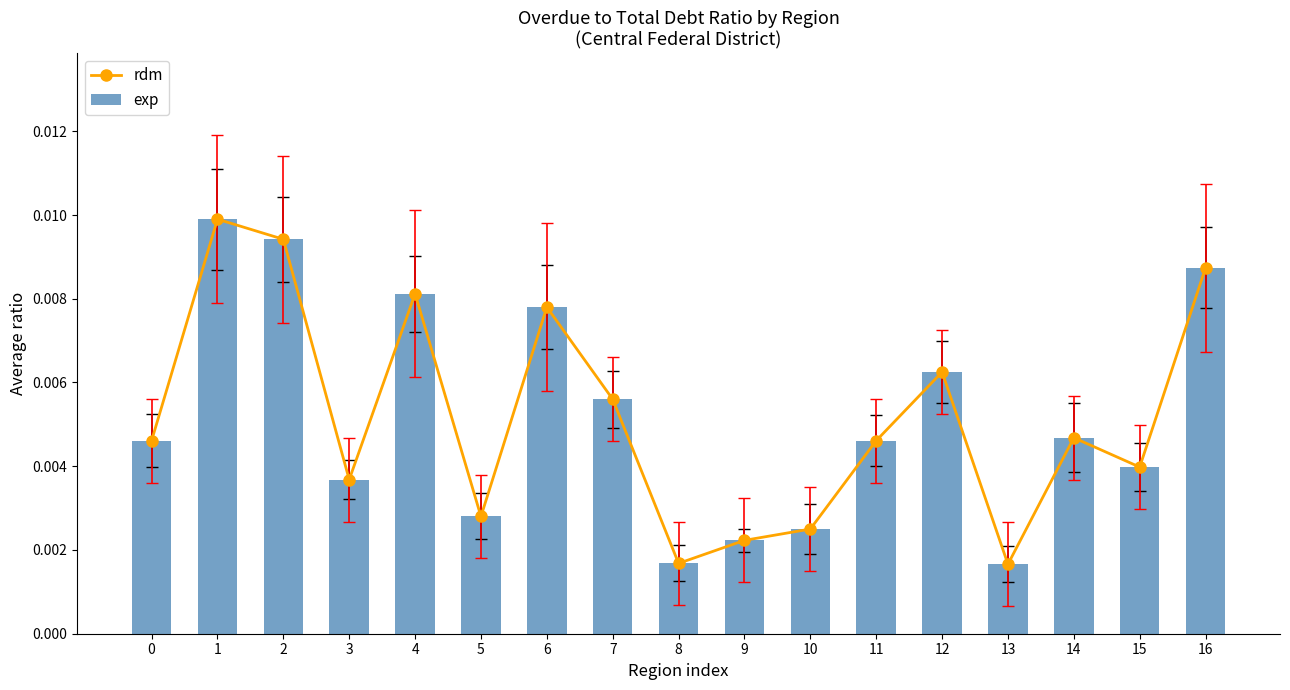

Where is exp nearest to the value 0?

13